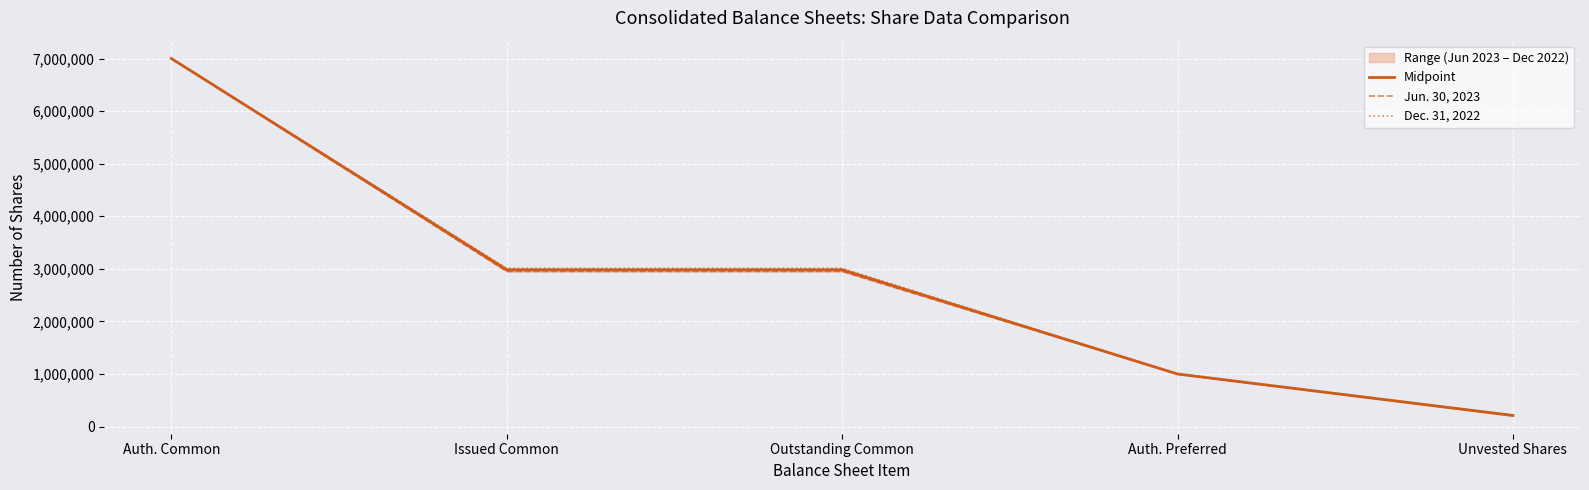

What is the value of the Midpoint point at the 2nd from the left?

2980360.5